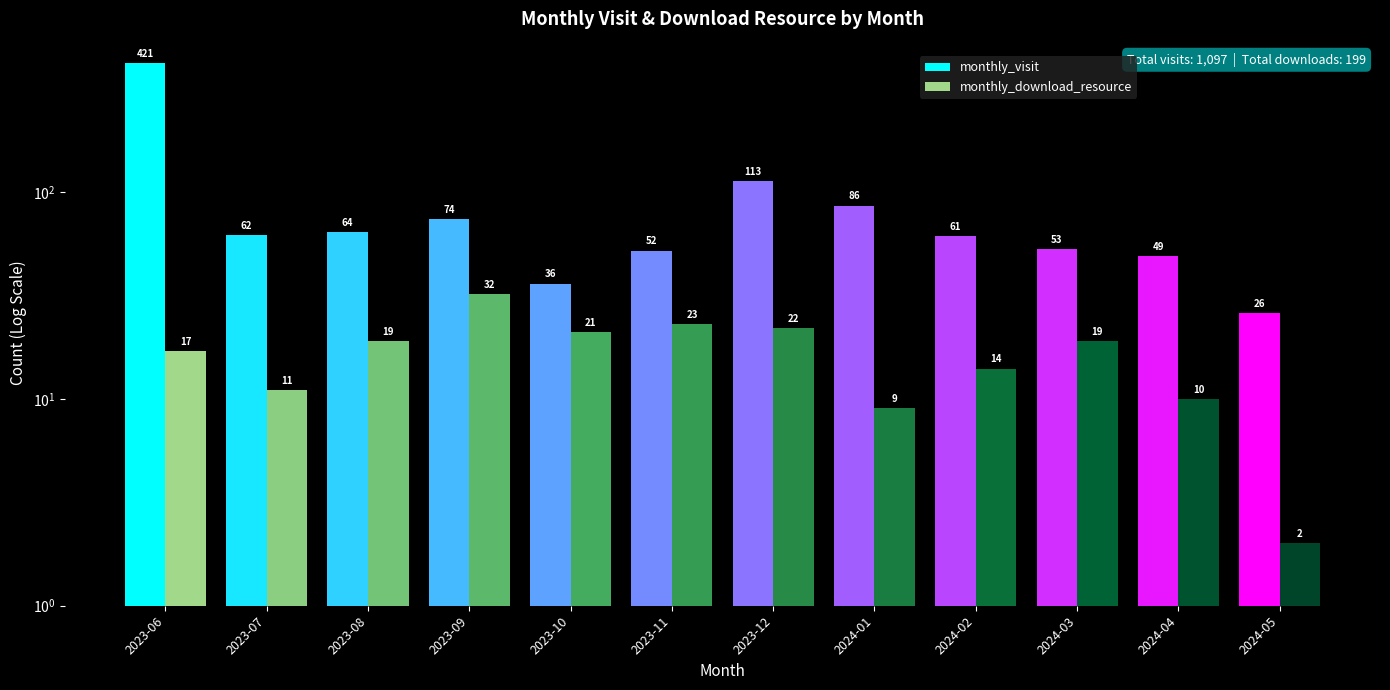

Reading left to right, extract all data points from this chart.

monthly_visit: 2023-06=421	2023-07=62	2023-08=64	2023-09=74	2023-10=36	2023-11=52	2023-12=113	2024-01=86	2024-02=61	2024-03=53	2024-04=49	2024-05=26
monthly_download_resource: 2023-06=17	2023-07=11	2023-08=19	2023-09=32	2023-10=21	2023-11=23	2023-12=22	2024-01=9	2024-02=14	2024-03=19	2024-04=10	2024-05=2